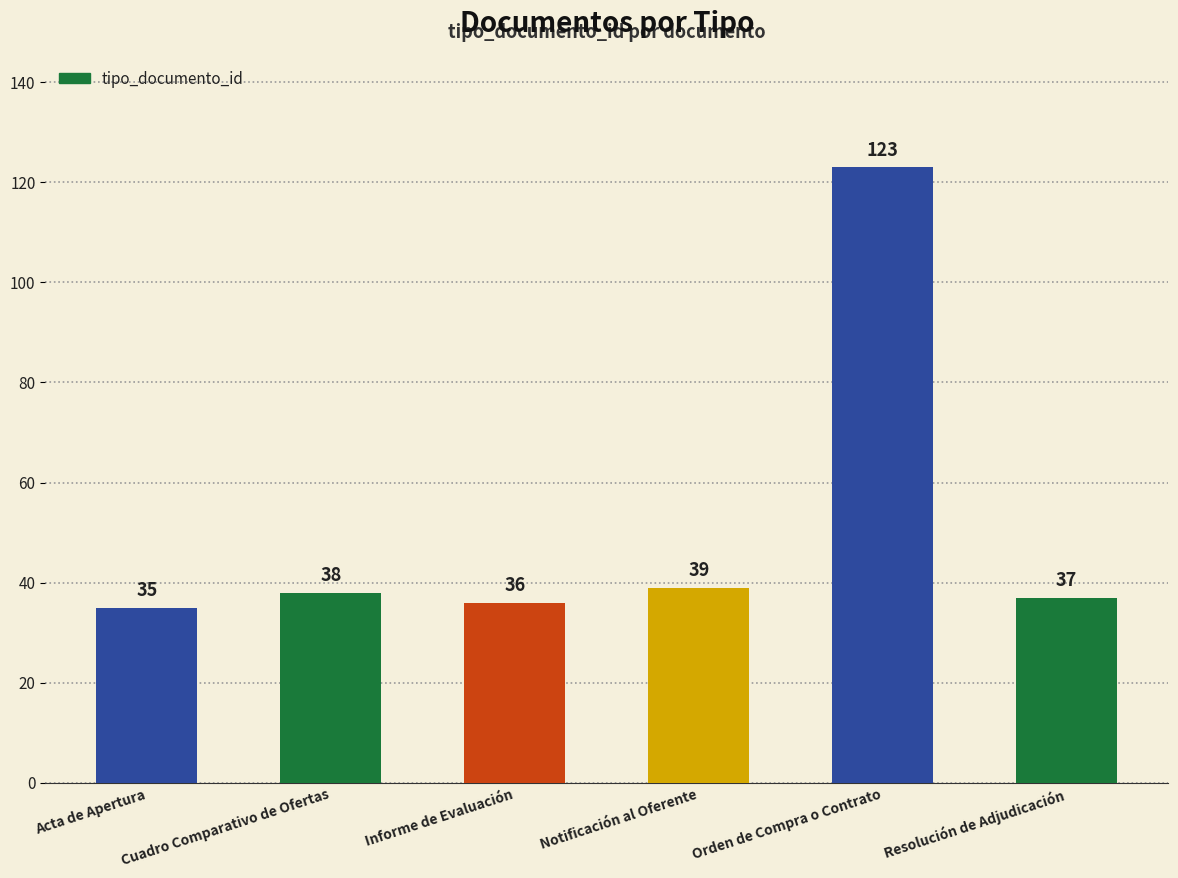

Reading left to right, what are all the values shown in this chart?

Acta de Apertura=35	Cuadro Comparativo de Ofertas=38	Informe de Evaluación=36	Notificación al Oferente=39	Orden de Compra o Contrato=123	Resolución de Adjudicación=37